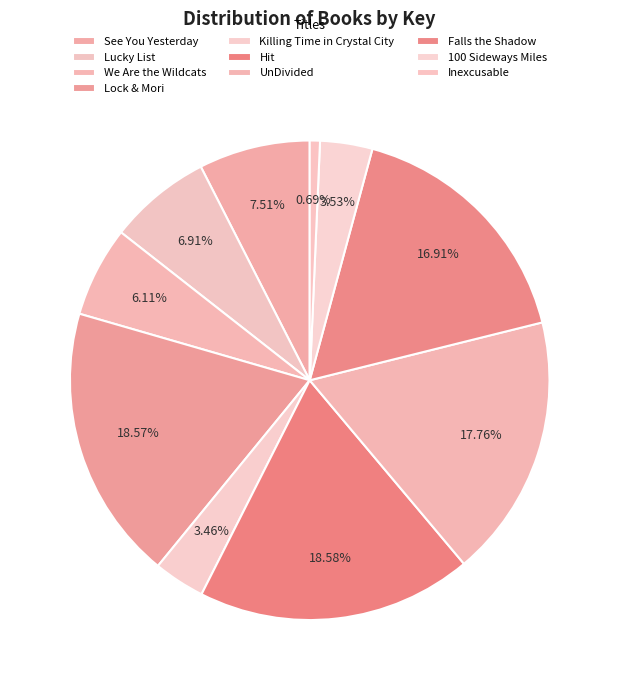

What percentage is NOT represented by See You Yesterday?

92.5%